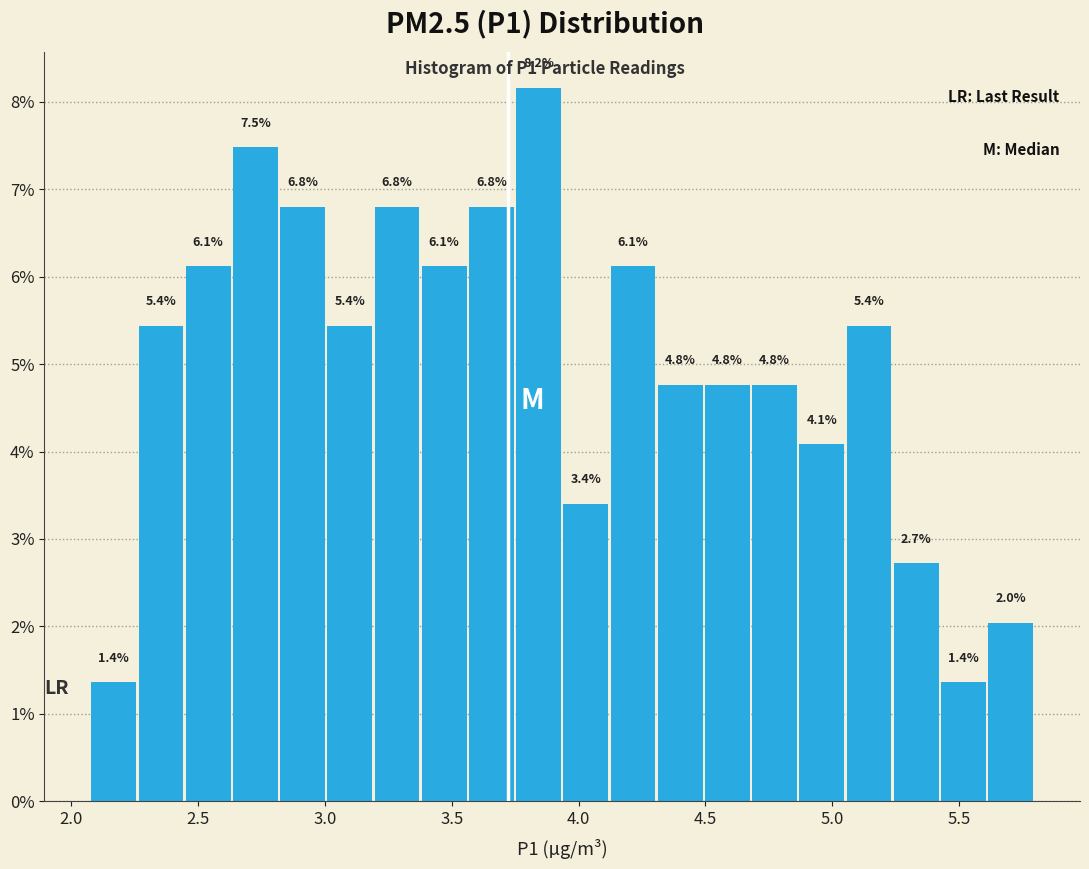

Read against the x-axis, roughly where is the centre of the tallest bar?

3.85